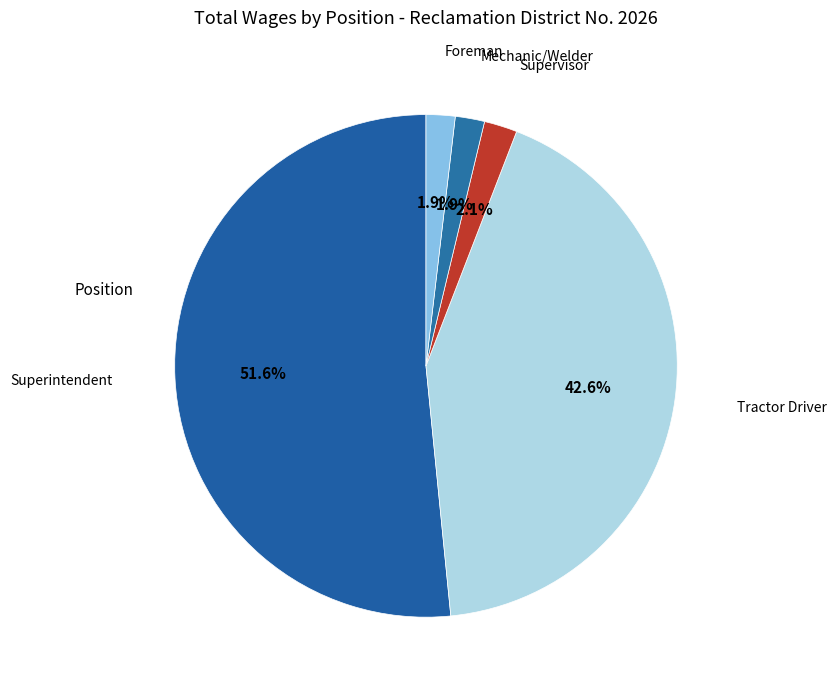

How many slices are in this pie chart?

5